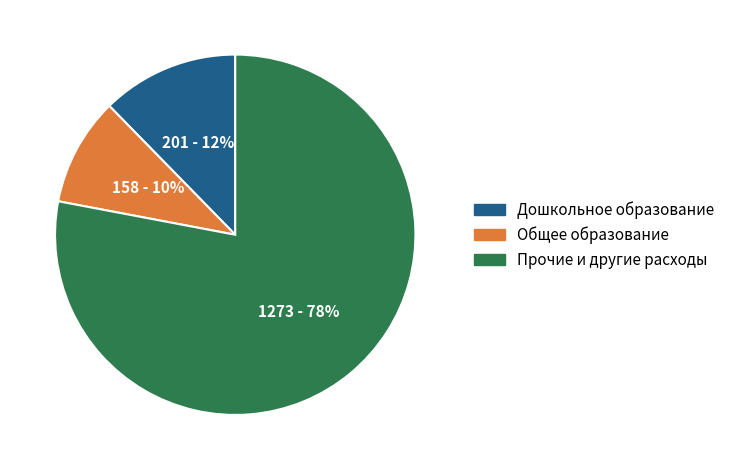

Which slice represents more than half of the pie?

Прочие и другие расходы